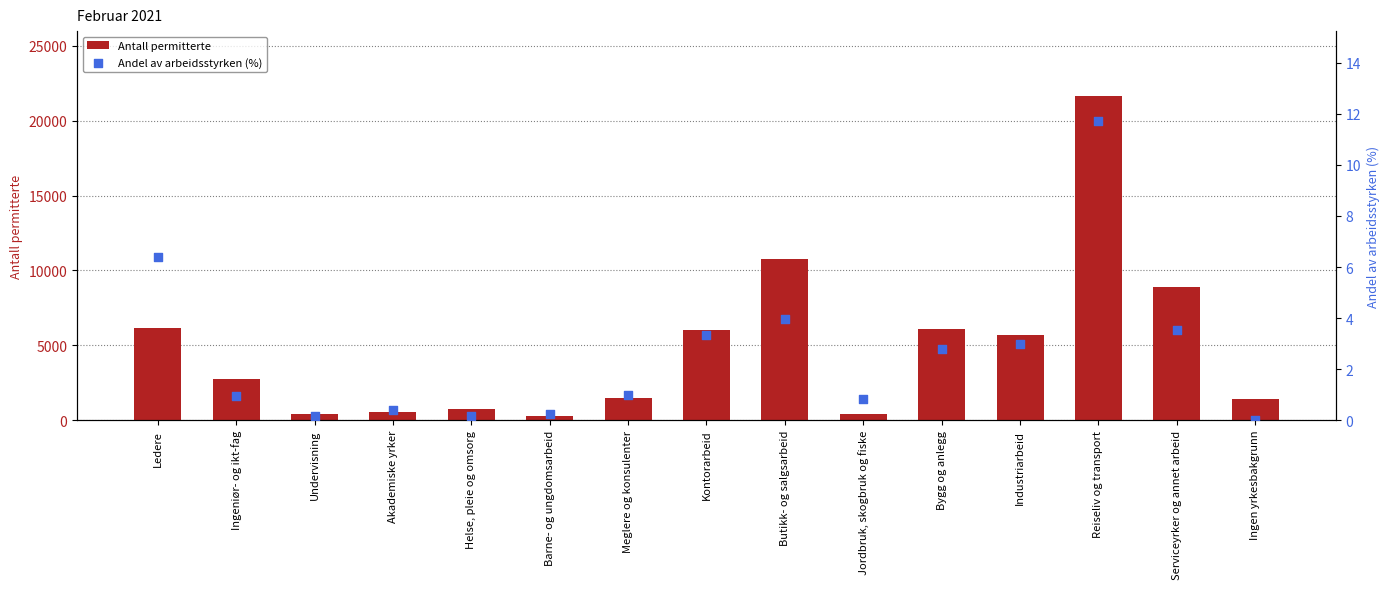

Is the value of Antall permitterte at Reiseliv og transport greater than the value of Andel av arbeidsstyrken (%) at Meglere og konsulenter?

Yes